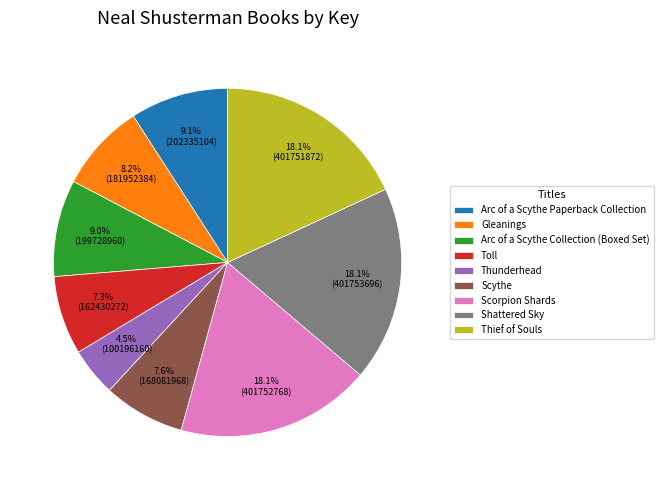

Which has a higher value, Shattered Sky or Scythe?

Shattered Sky